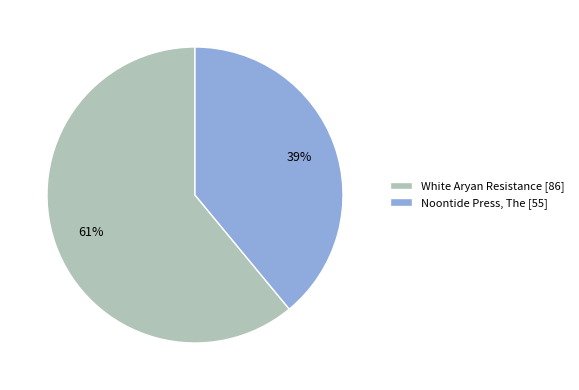

Rank the categories by value from highest to lowest.

White Aryan Resistance, Noontide Press, The